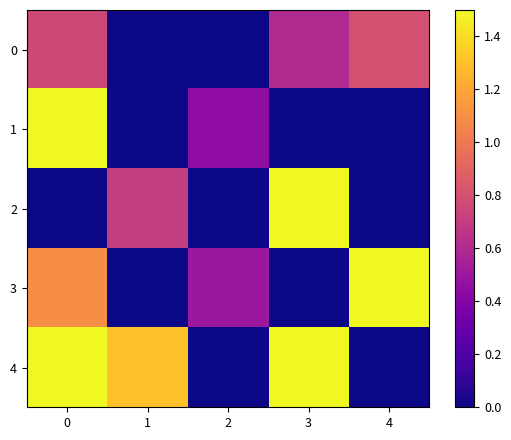

Reading left to right, extract all data points from this chart.

0: 0=0.8	1=0.0	2=0.0	3=0.6	4=0.8
1: 0=1.5	1=0.0	2=0.5	3=0.0	4=0.0
2: 0=0.0	1=0.7	2=0.0	3=1.5	4=0.0
3: 0=1.1	1=0.0	2=0.5	3=0.0	4=1.5
4: 0=1.5	1=1.3	2=0.0	3=1.5	4=0.0